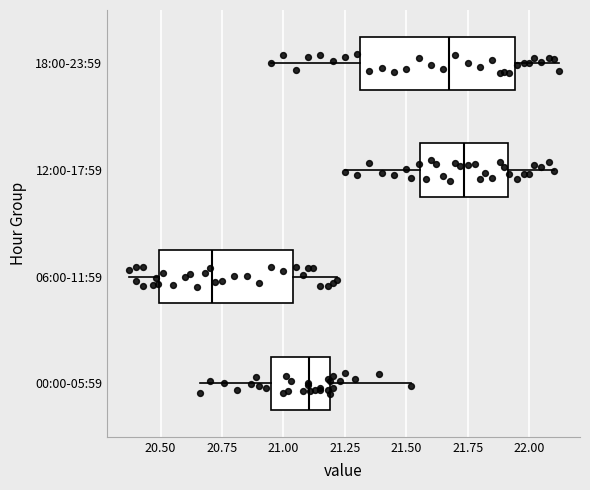

Which box has the furthest to the right median line?

12:00-17:59